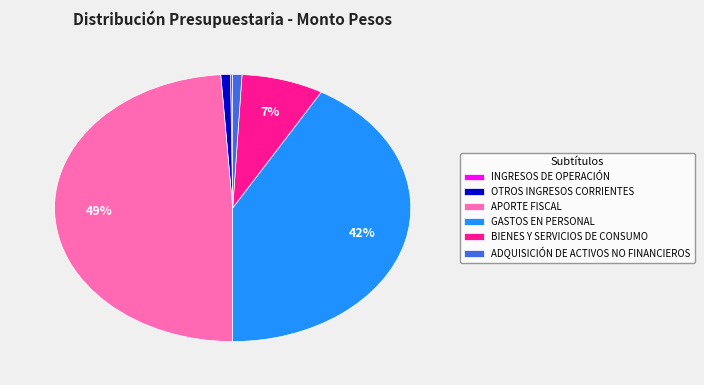

To the nearest percent, what portion does APORTE FISCAL represent?

49%